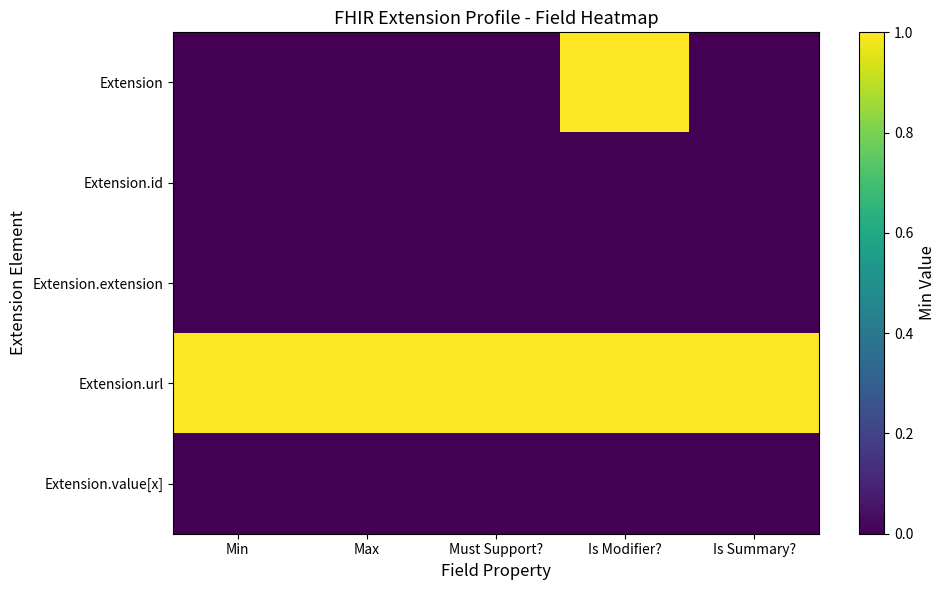

How many distinct data groups are displayed?

5